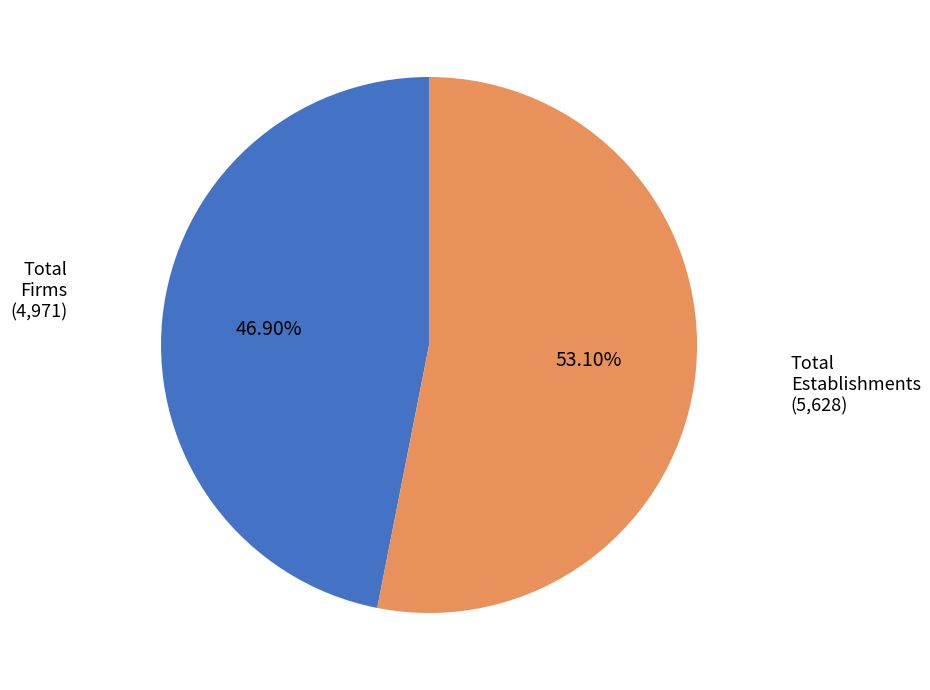

Is there any slice that represents more than half of the pie?

Yes